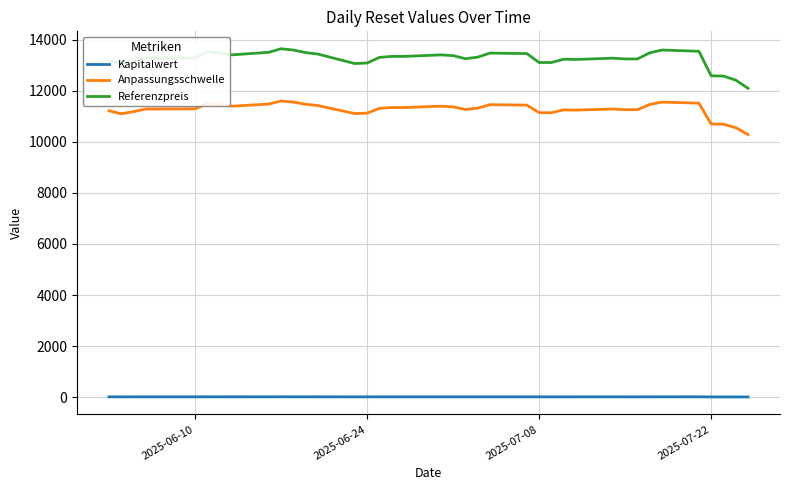

How many lines are shown in the chart?

3